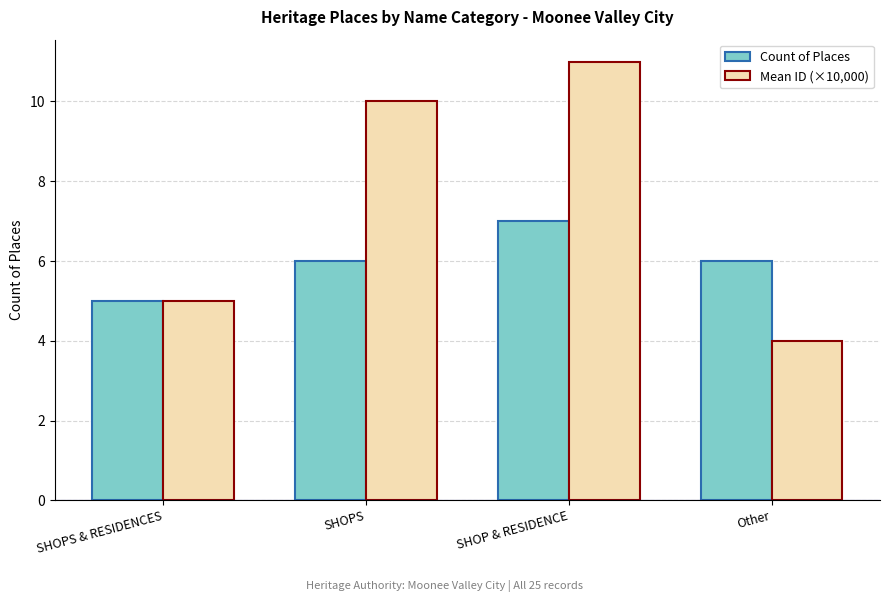

What position from the right is SHOPS?

3